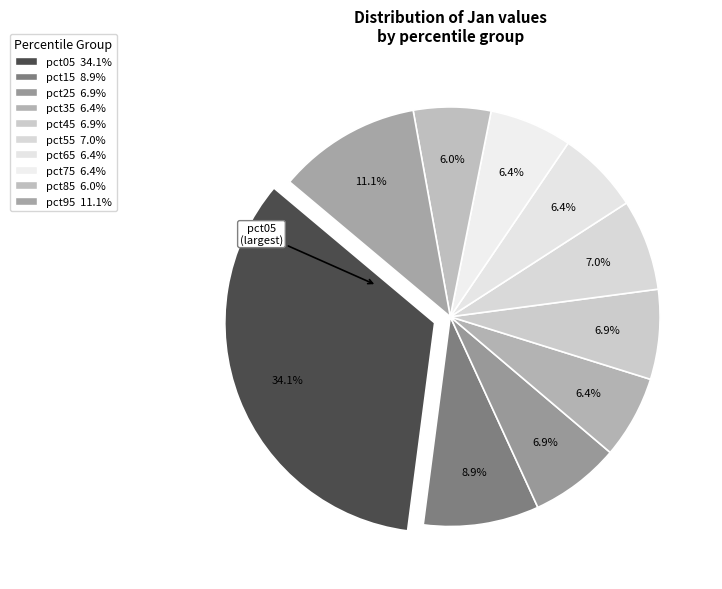

True or false: pct95 accounts for 11% of the total.

True